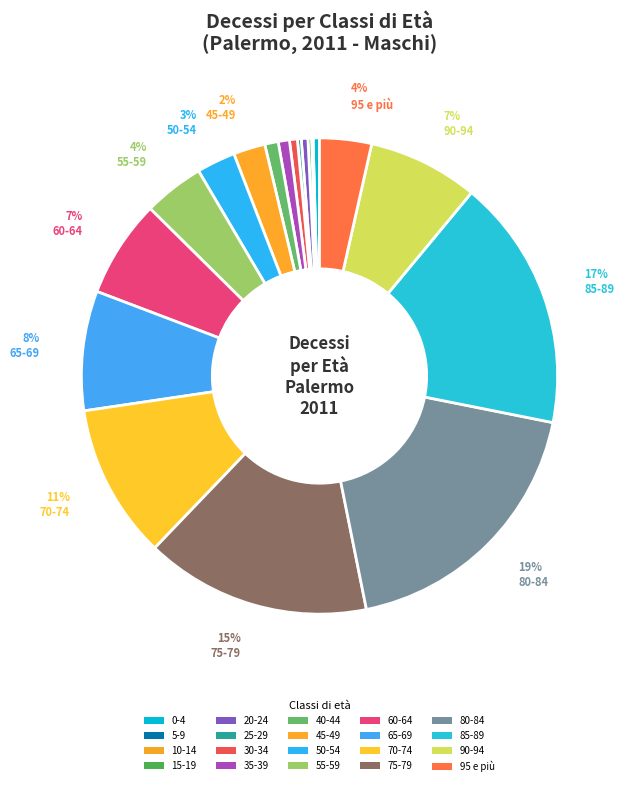

The 35-39 slice represents 11% of the pie. True or false?

False